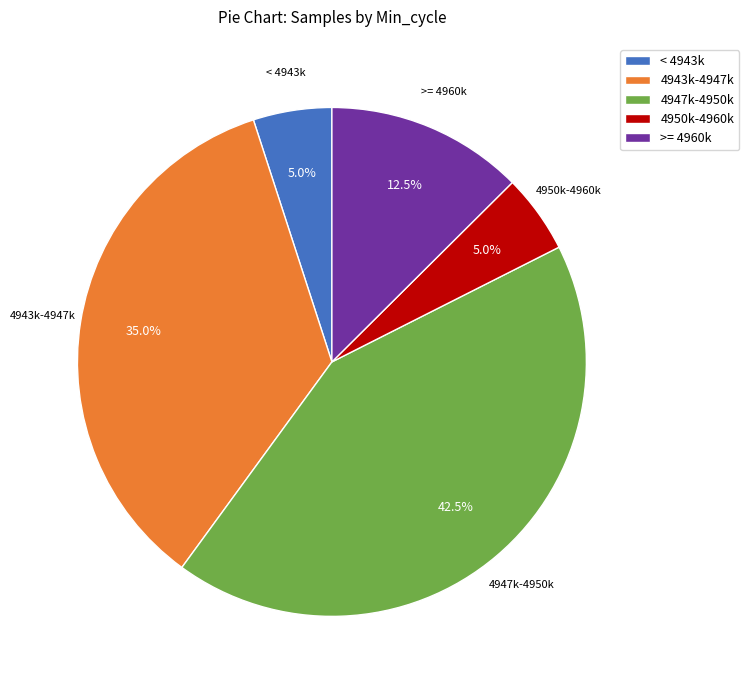

Approximately how many times larger is the value at >= 4960k compared to 4947k-4950k?

0.3